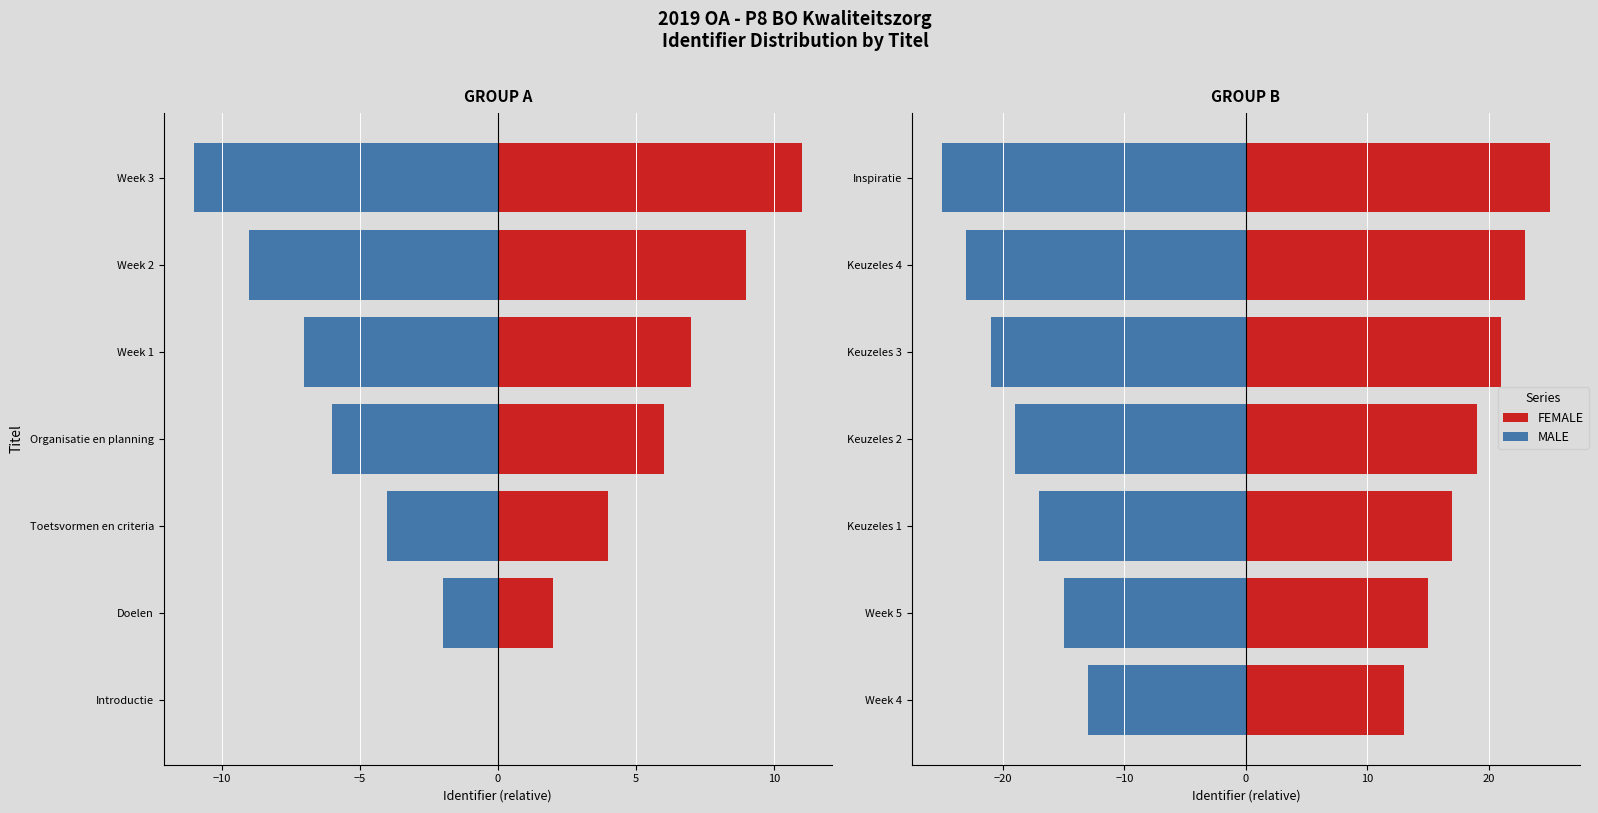

Rank the series by their maximum value, from highest to lowest.

FEMALE, MALE